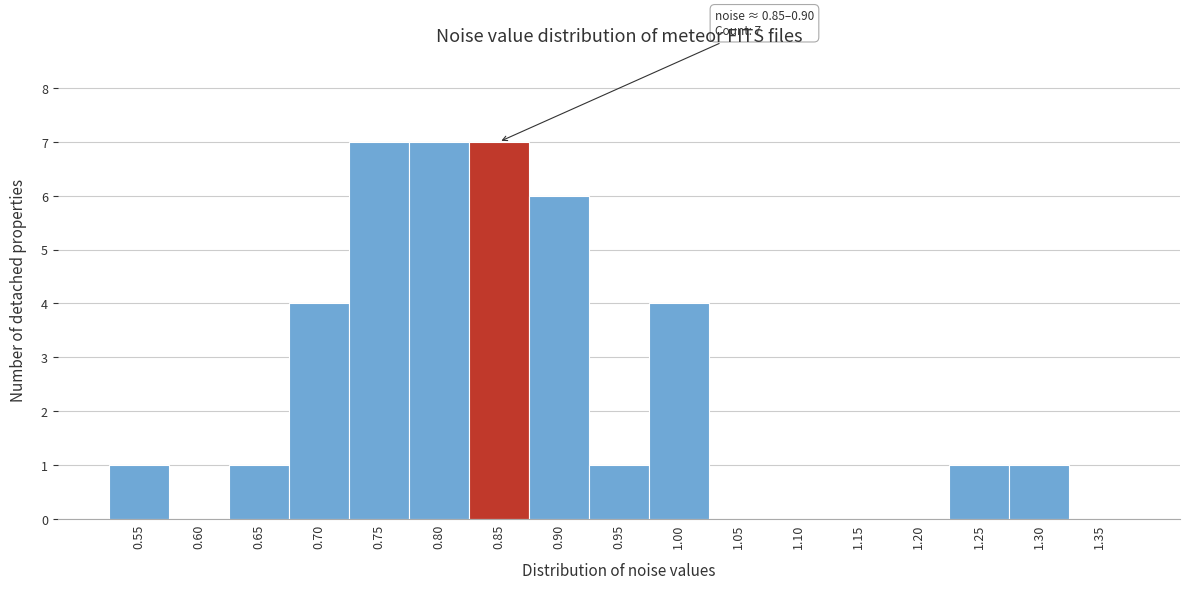

Reading left to right, transcribe all the data shown in this chart.

0.55=1	0.60=0	0.65=1	0.70=4	0.75=7	0.80=7	0.85=7	0.90=6	0.95=1	1.00=4	1.05=0	1.10=0	1.15=0	1.20=0	1.25=1	1.30=1	1.35=0